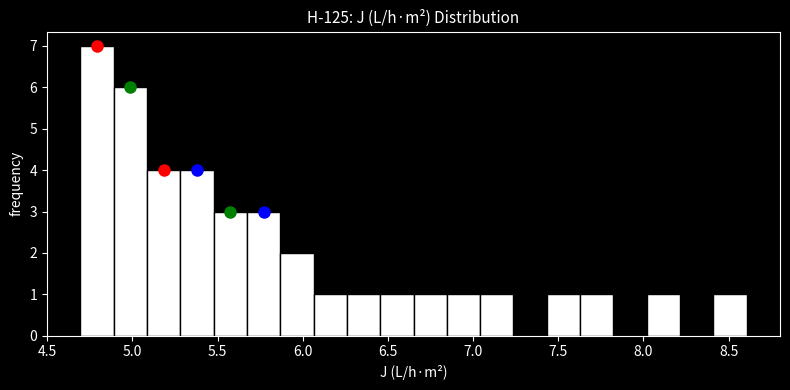

Read against the x-axis, roughly where is the centre of the tallest bar?

4.80